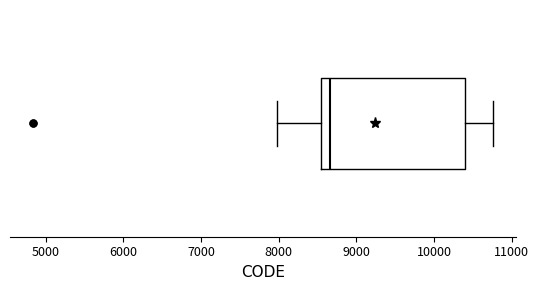

Read this box plot against the x-axis: the position of the median line, the range covered by the box, and the ends of both whiskers. The values are not printed on the chart, so give them approximately, as read against the axis.

median 8700, box 8500 to 10400, whiskers 8000 to 10800